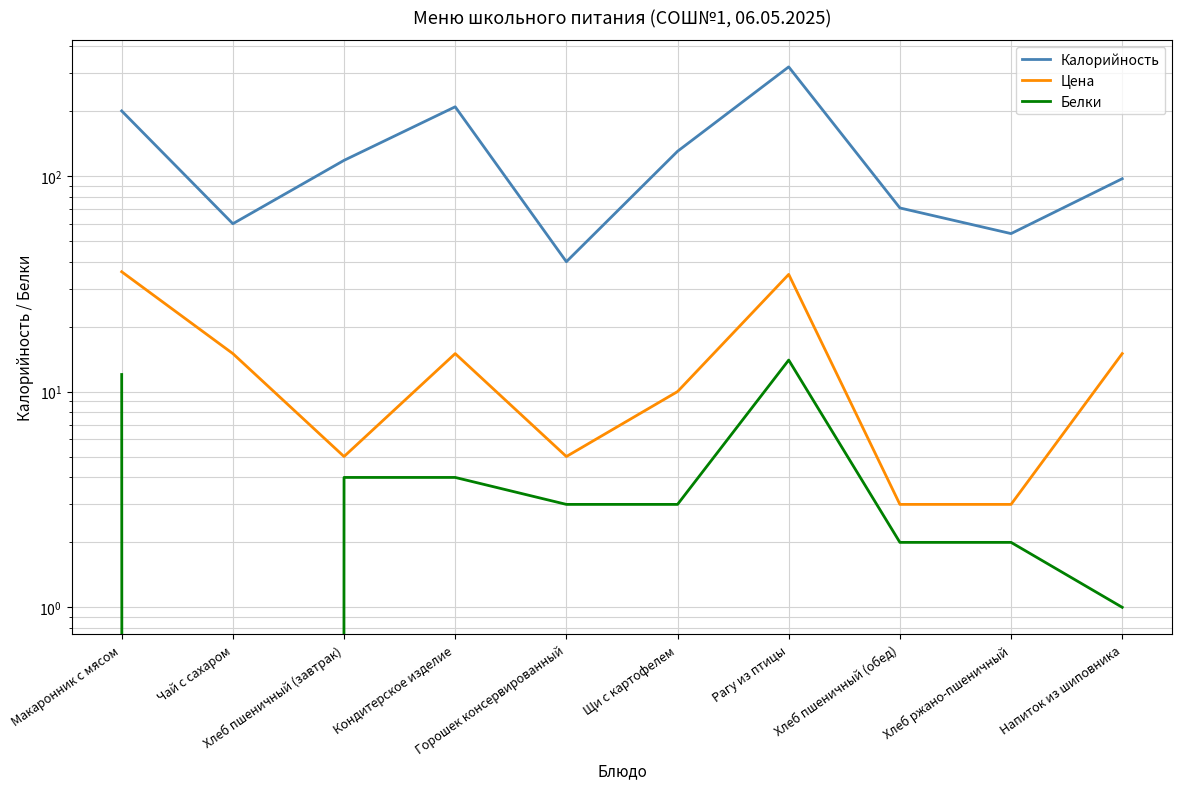

List the labels in order of Цена value, smallest first.

Хлеб пшеничный (обед), Хлеб ржано-пшеничный, Хлеб пшеничный (завтрак), Горошек консервированный, Щи с картофелем, Чай с сахаром, Кондитерское изделие, Напиток из шиповника, Рагу из птицы, Макаронник с мясом